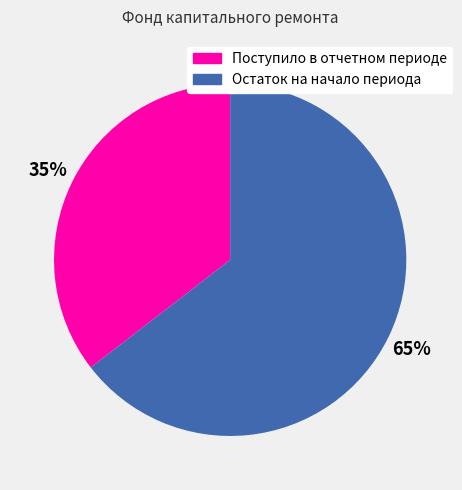

To the nearest percent, what is the combined percentage of Остаток на начало периода and Поступило в отчетном периоде?

100%